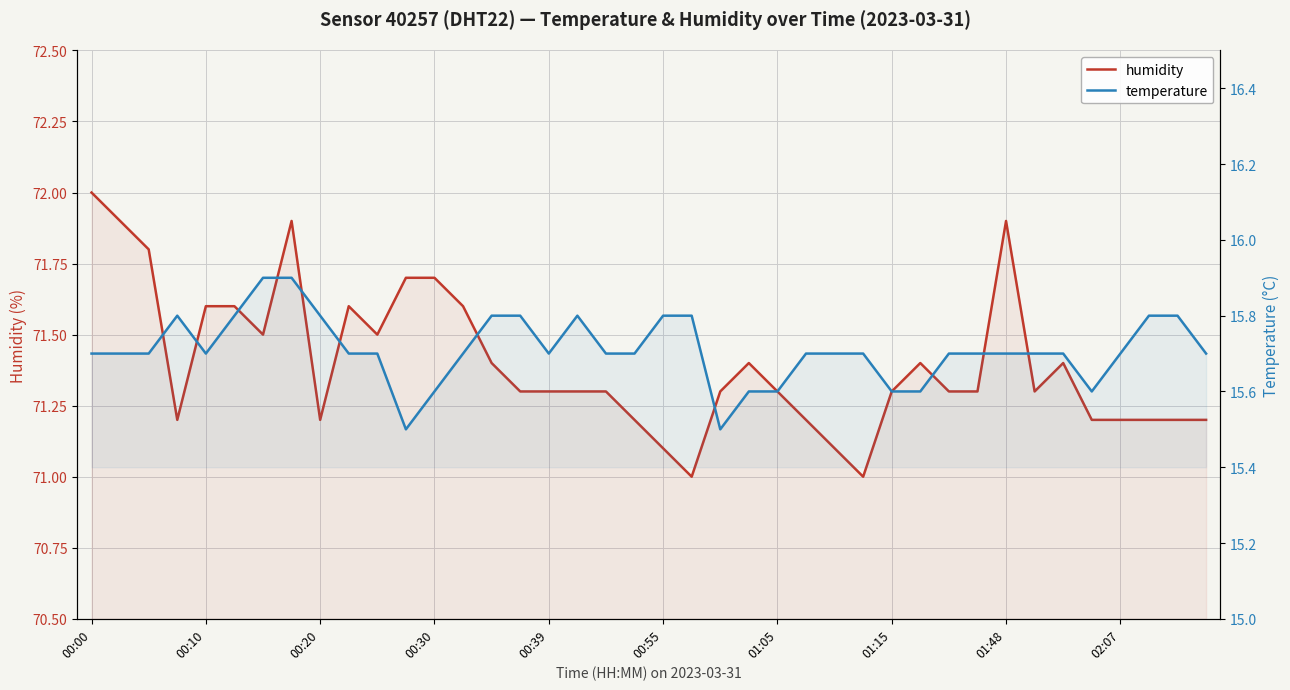

Which series has the largest range (max minus min)?

humidity